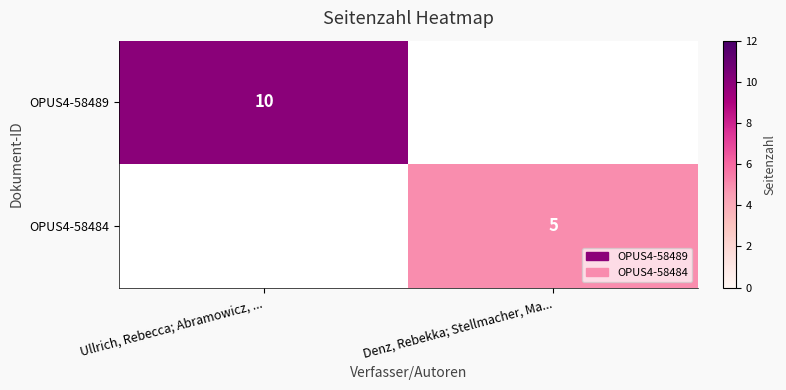

What is the total value across all series at Ullrich, Rebecca; Abramowicz, ...?

10